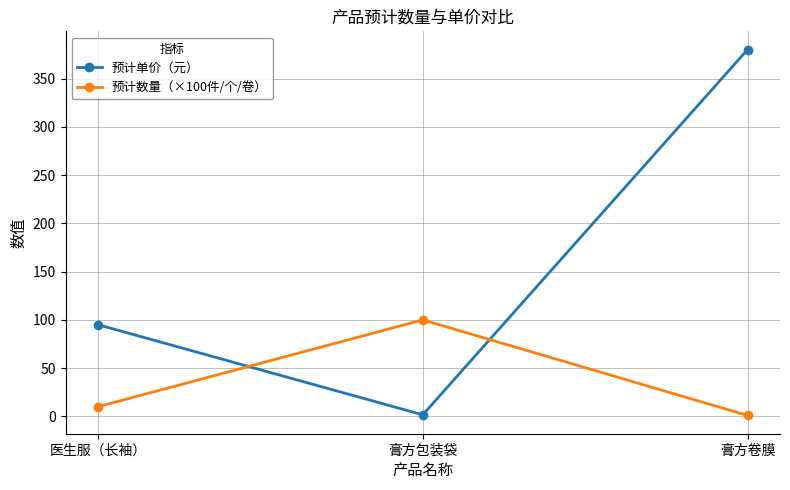

Between 膏方包装袋 and 膏方卷膜, which series saw the biggest shift?

预计单价（元）